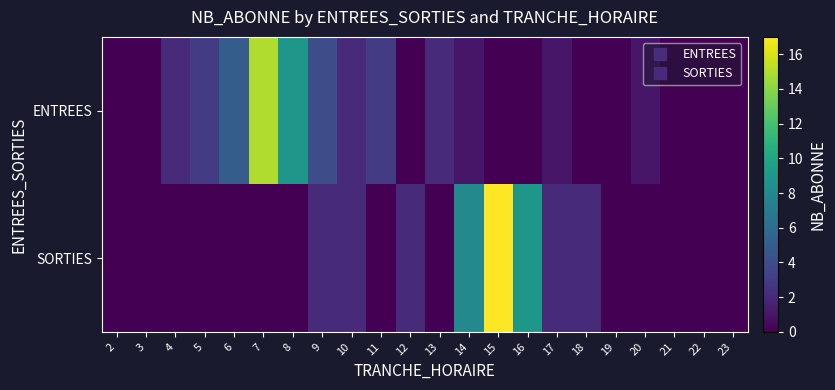

At which category is the sum across all series the highest?

15